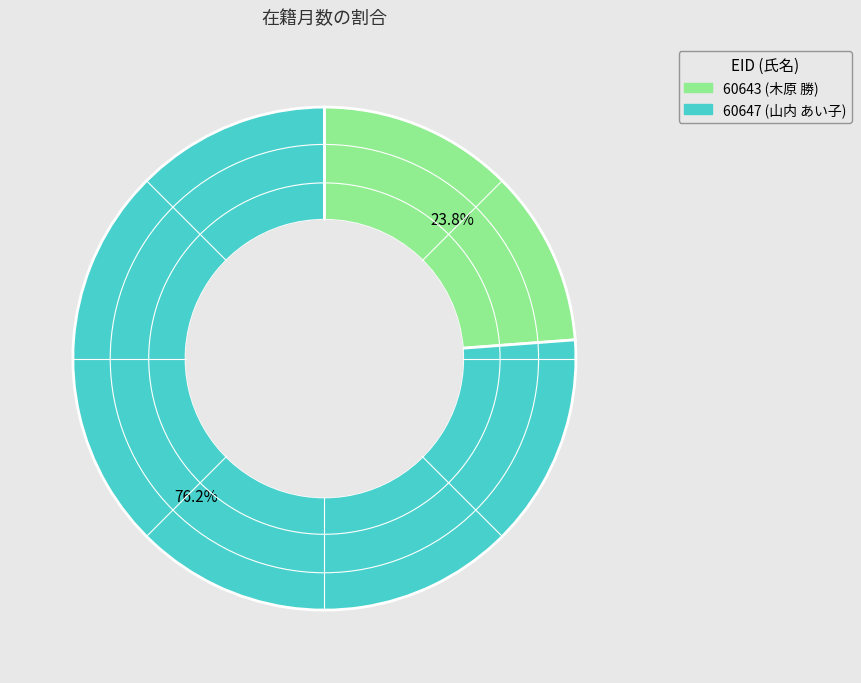

The 60647 slice represents 76% of the pie. True or false?

True